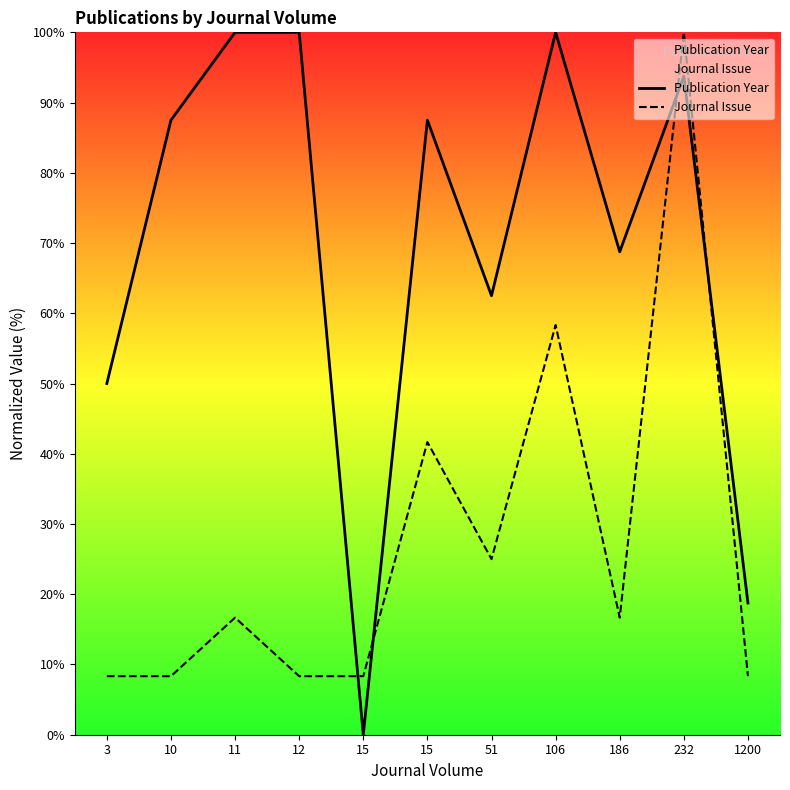

True or false: Journal Issue and Publication Year intersect in this chart.

True